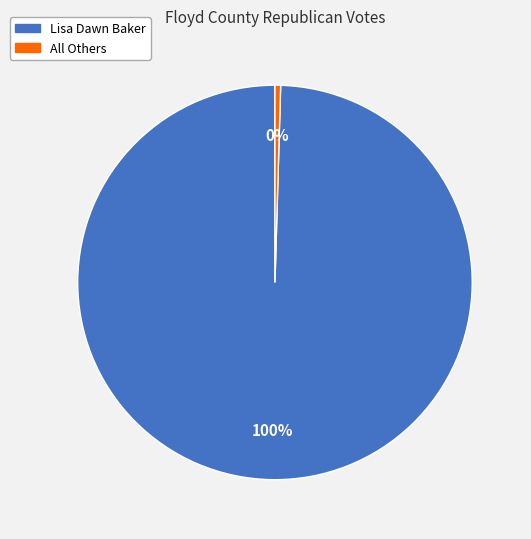

Which category has the smallest portion of the pie?

All Others